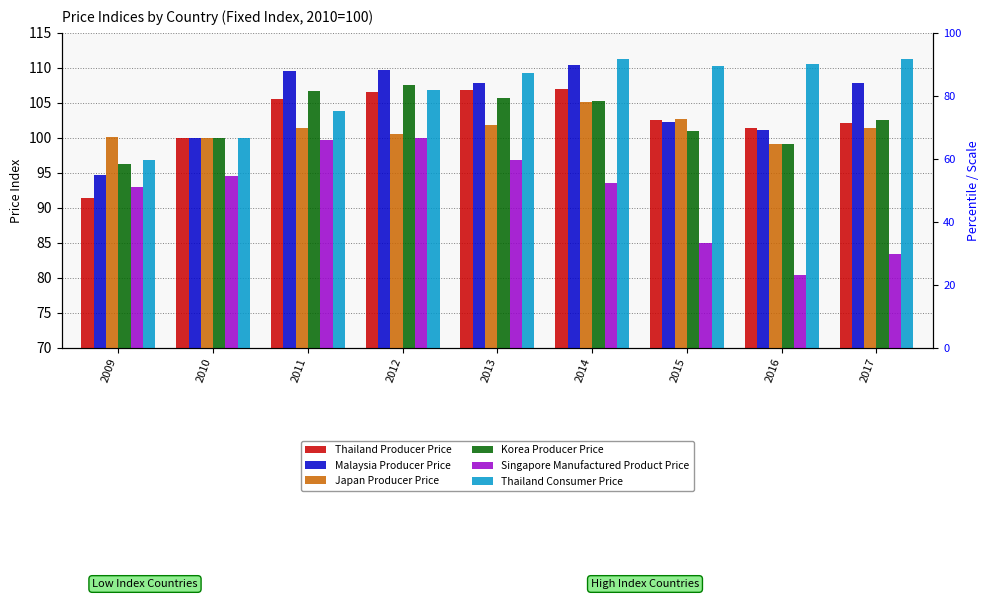

Which series has the largest total across all categories?

Thailand Consumer Price